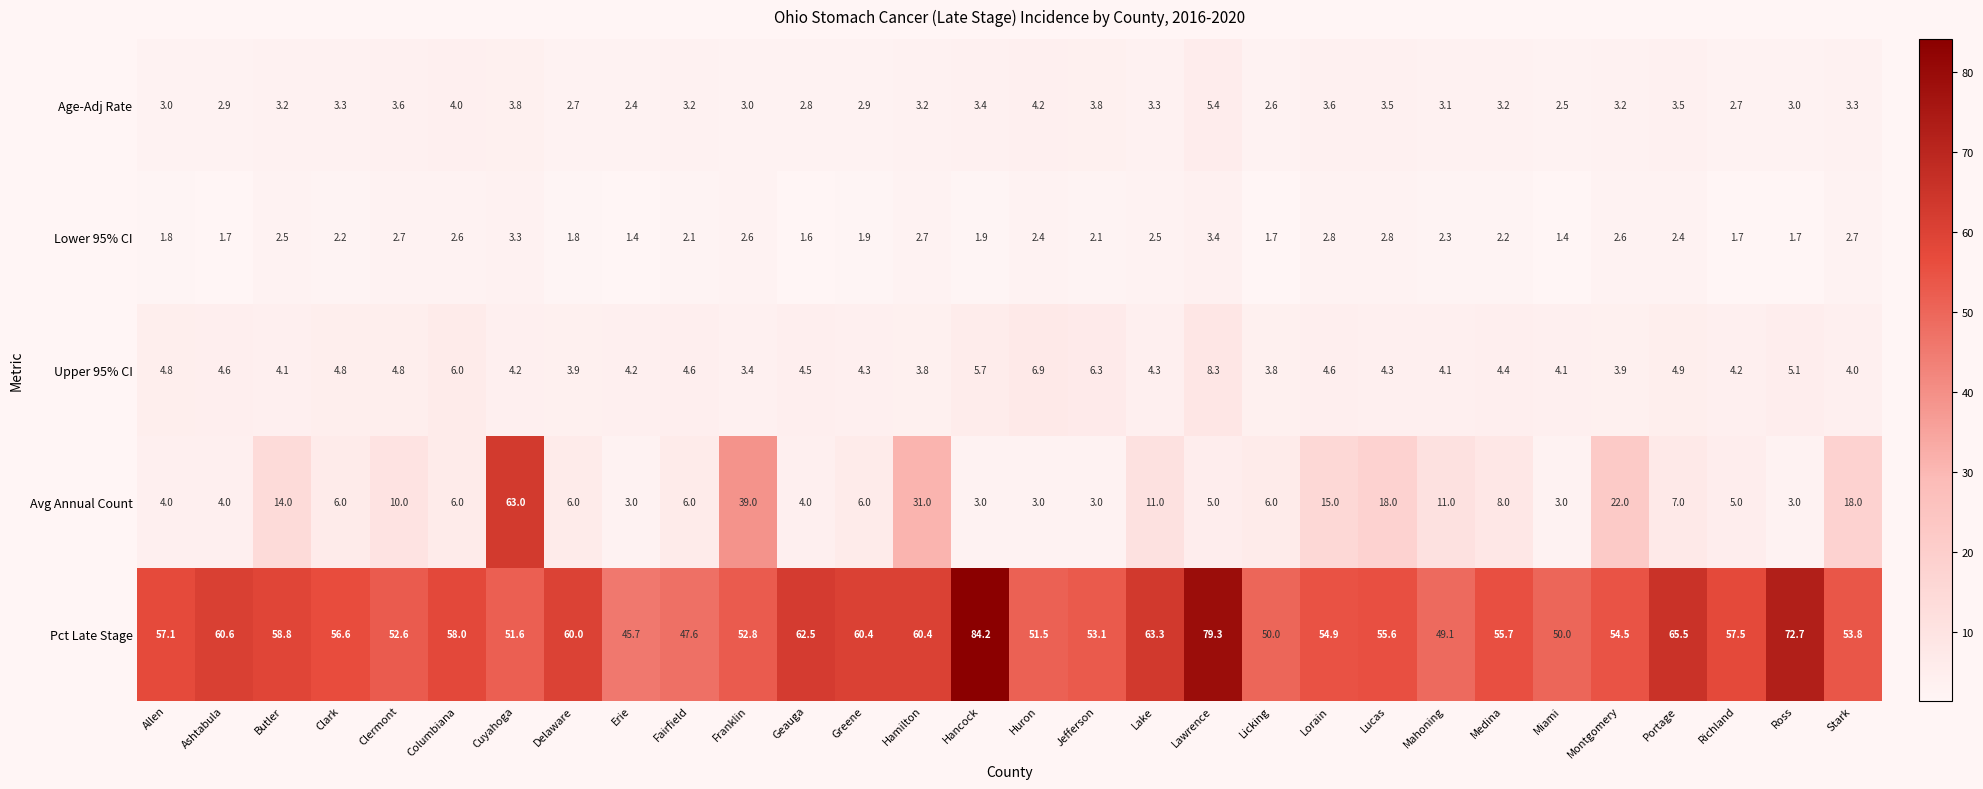

List the series in order of their peak value, lowest first.

Lower 95% CI, Age-Adj Rate, Upper 95% CI, Avg Annual Count, Pct Late Stage